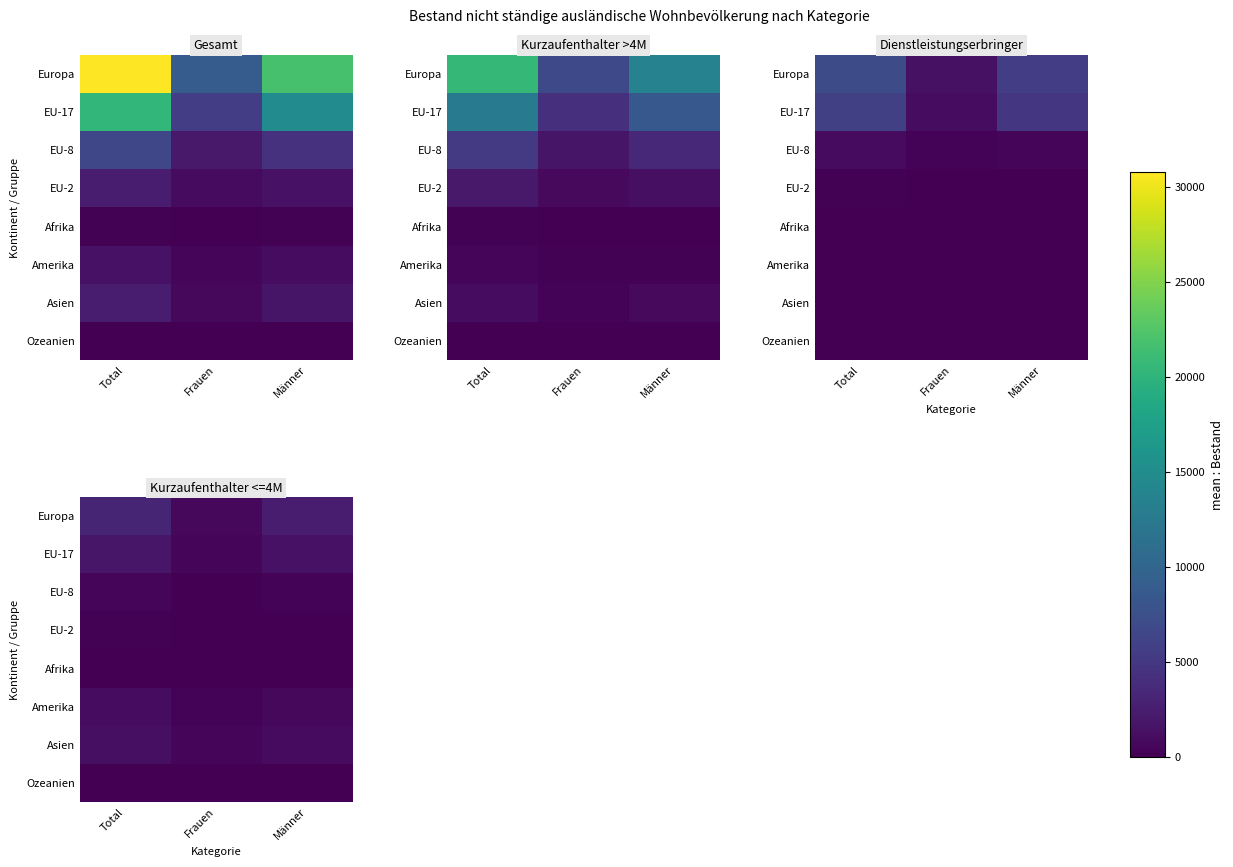

Between Total and Frauen, which is larger?

Total